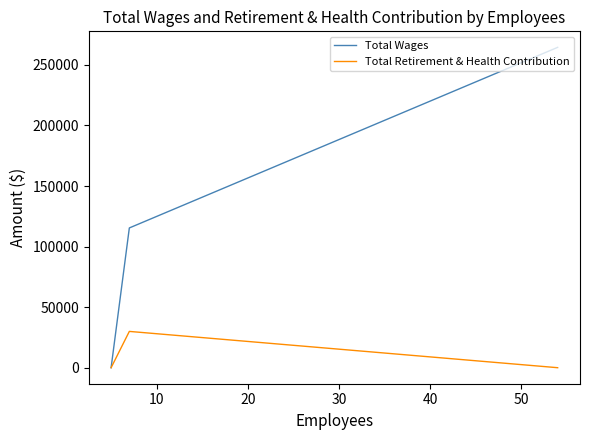

What are all the series names shown in the legend?

Total Wages, Total Retirement & Health Contribution